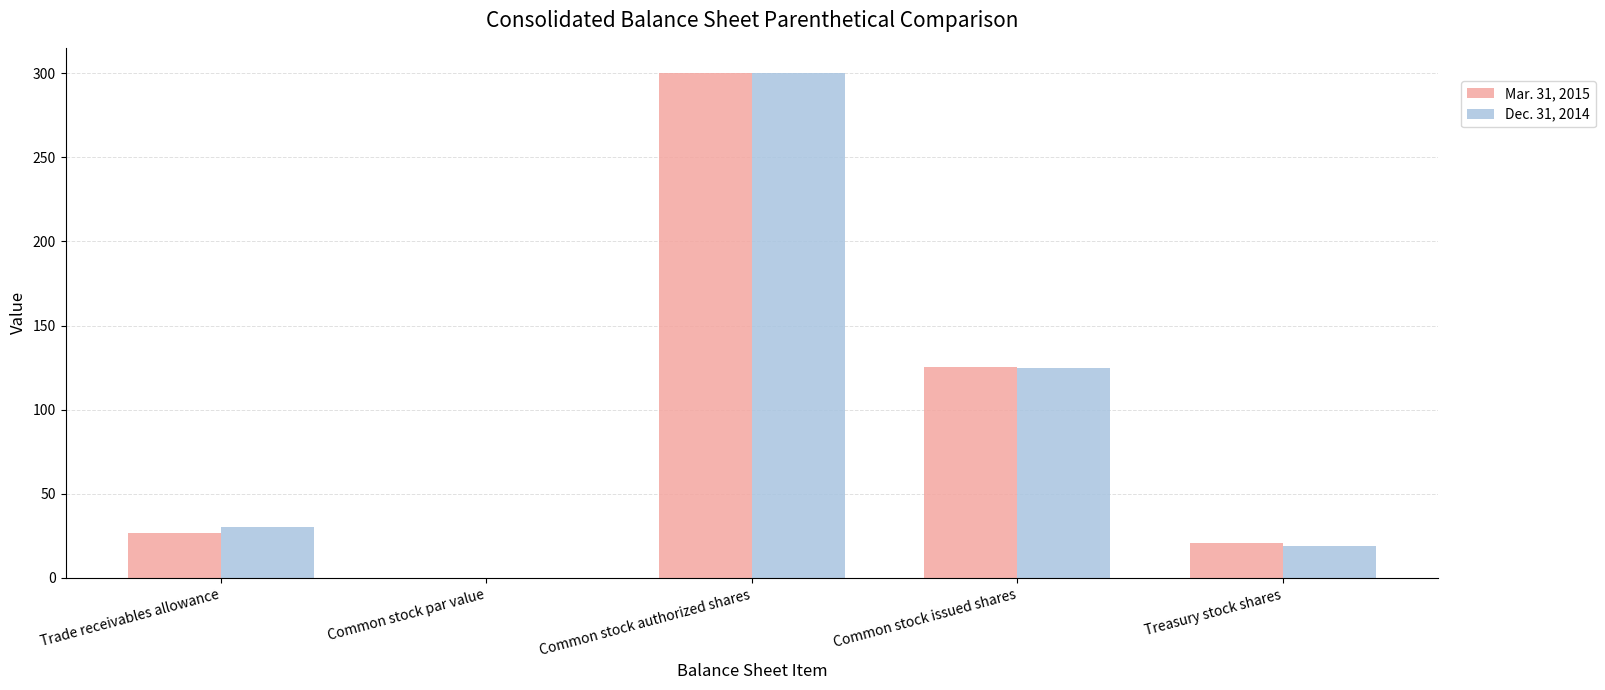

What is the greatest value displayed?

300.0